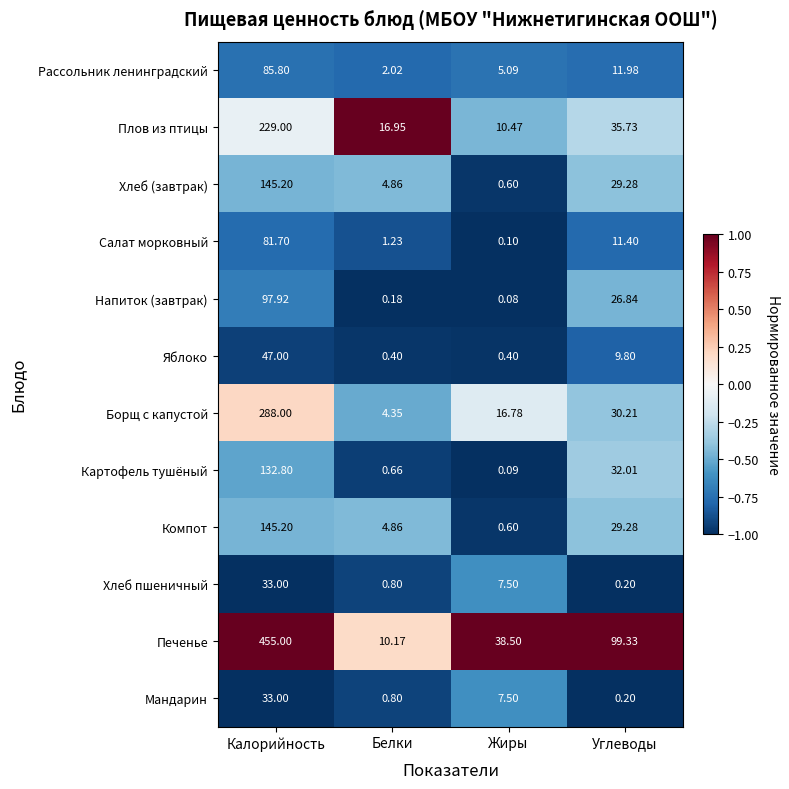

Which series changed the most between Жиры and Углеводы?

Печенье